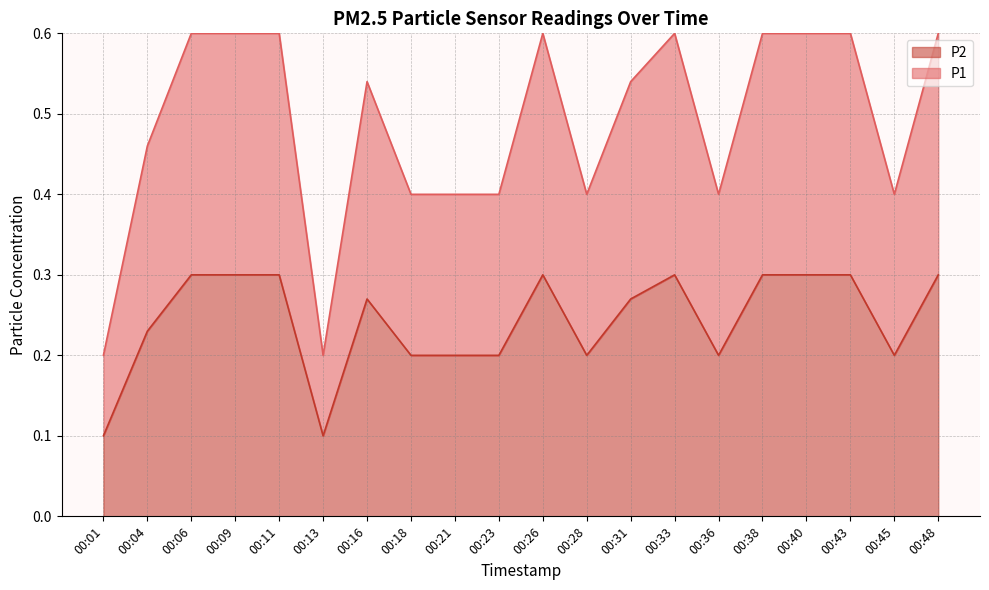

What is the greatest value displayed?

0.6